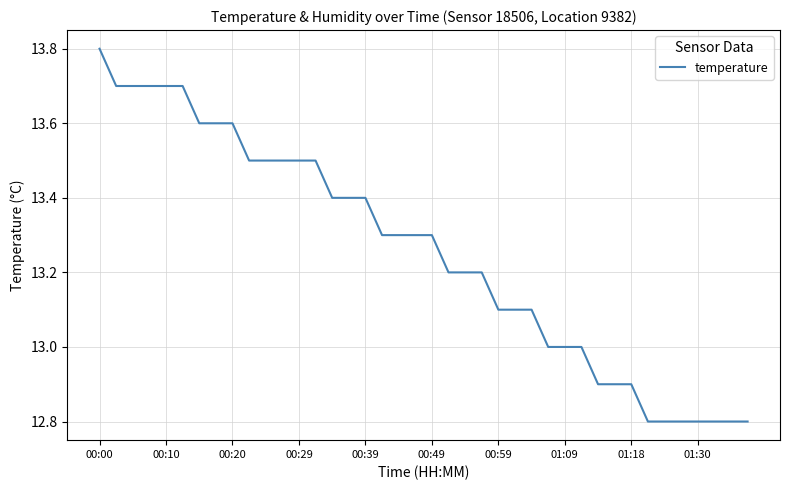

What is the difference between the maximum and minimum values?

1.0